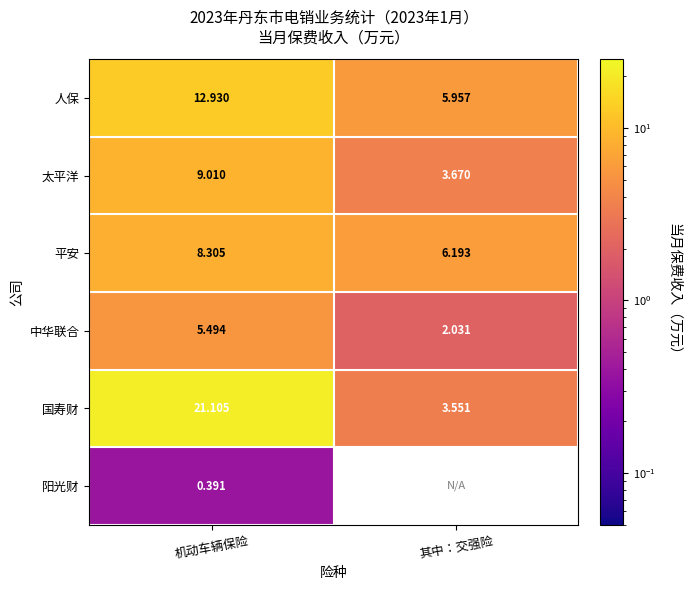

At which category is the sum across all series the highest?

机动车辆保险